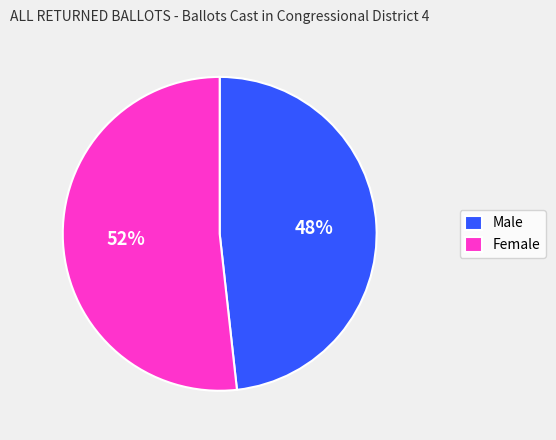

Which slice represents more than half of the pie?

Female